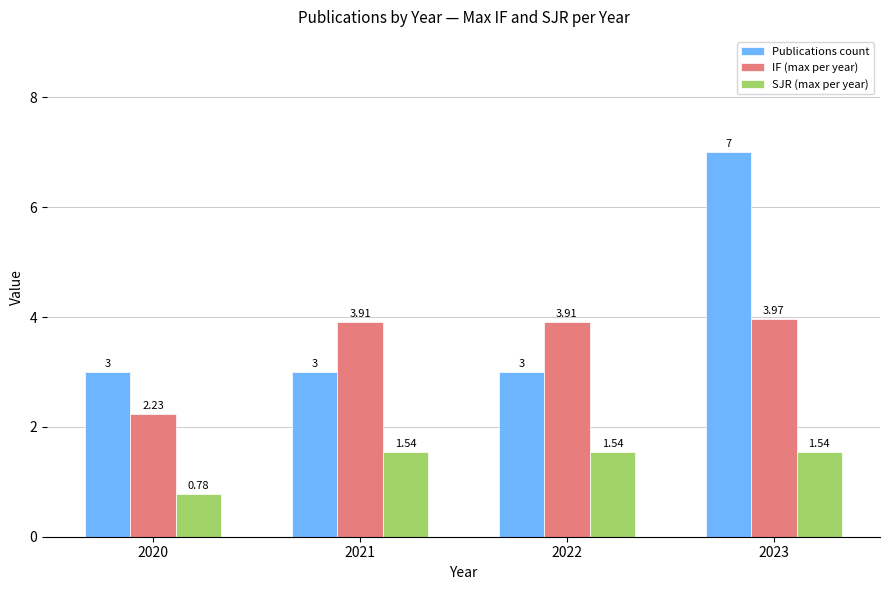

What are all the series names shown in the legend?

Publications count, IF (max per year), SJR (max per year)